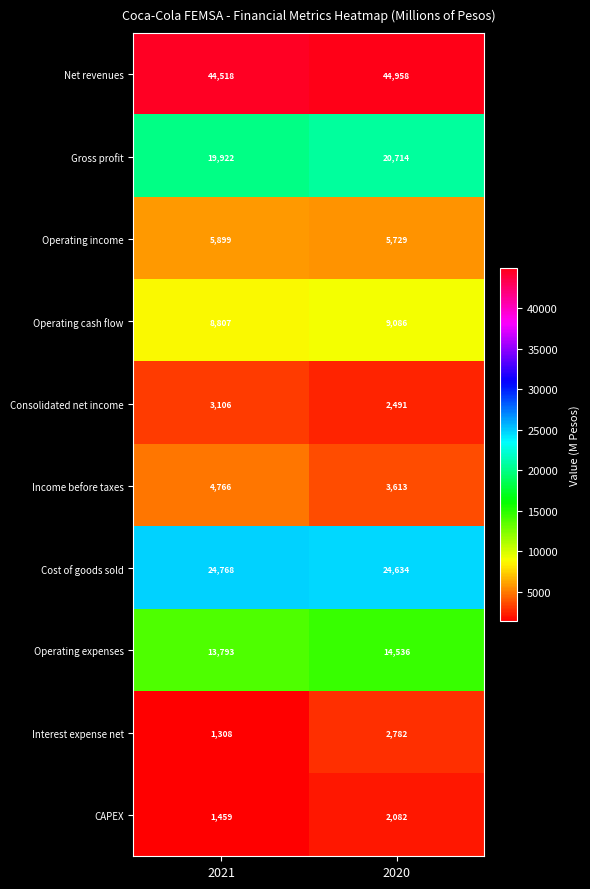

Where is Consolidated net income nearest to the value 2798?

2020